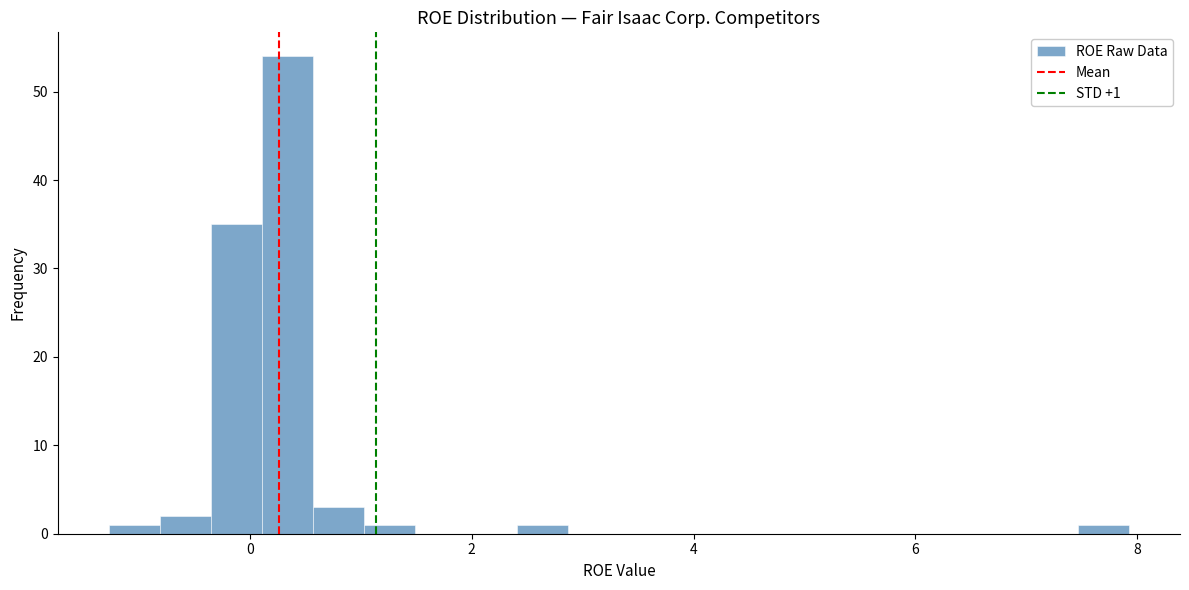

Read against the x-axis, roughly where is the centre of the tallest bar?

0.4